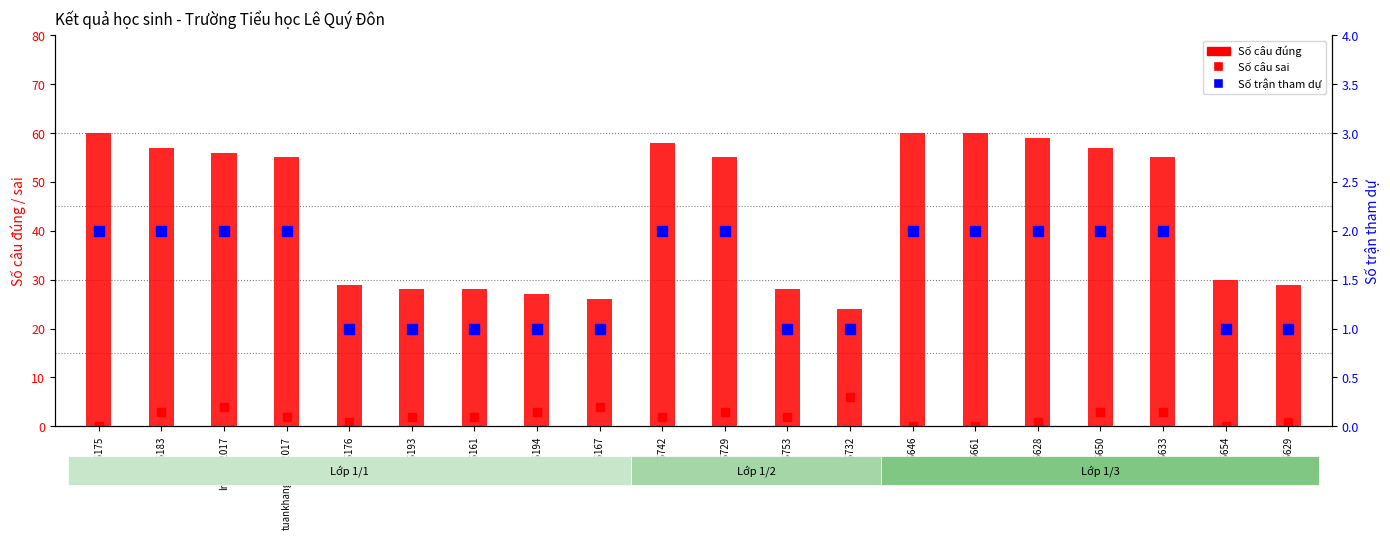

Which series has the widest spread of Y values?

Số câu đúng